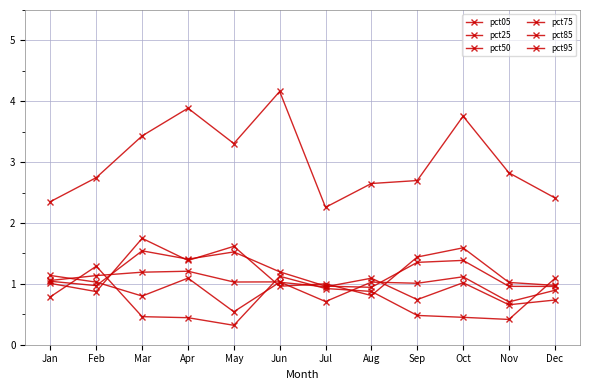

At which label does pct75 first exceed 1?

Jan